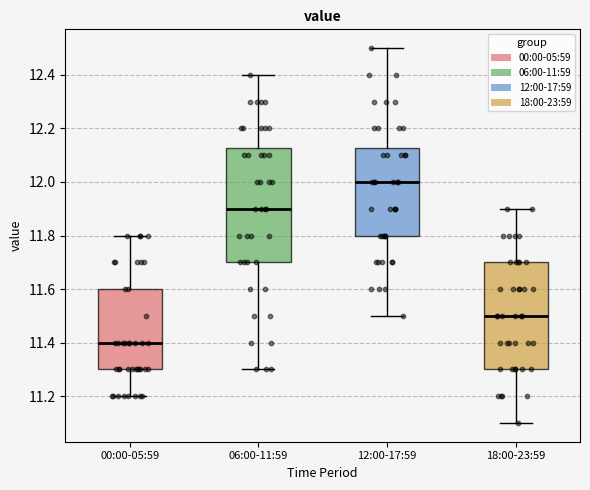

Comparing the boxes themselves (not the whiskers), which one is the tallest?

06:00-11:59